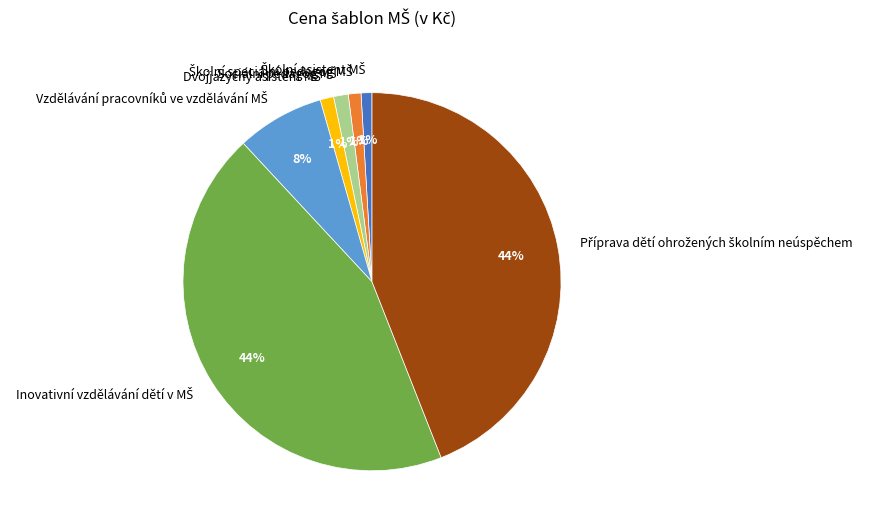

Does any single category account for the majority?

No